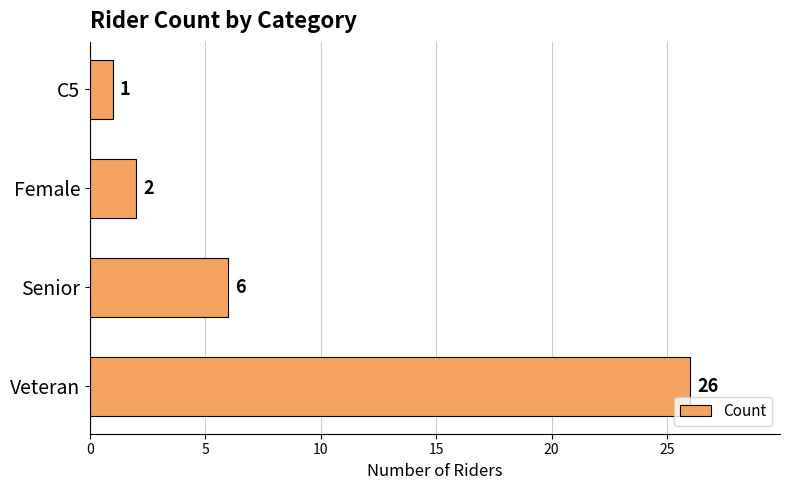

True or false: the data shows 2 at Female.

True